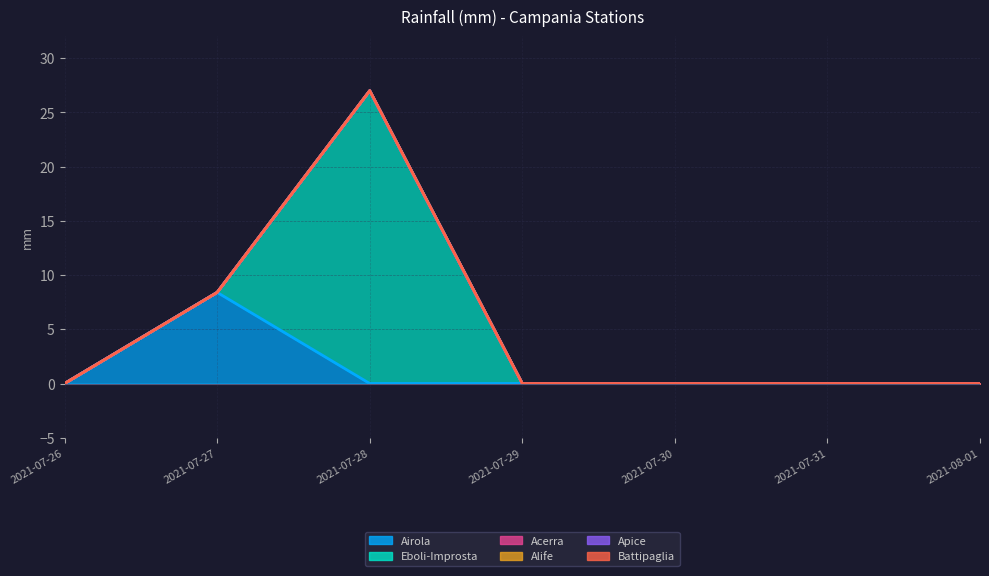

Rank the categories by Acerra value from lowest to highest.

2021-07-26, 2021-07-27, 2021-07-28, 2021-07-29, 2021-07-30, 2021-07-31, 2021-08-01